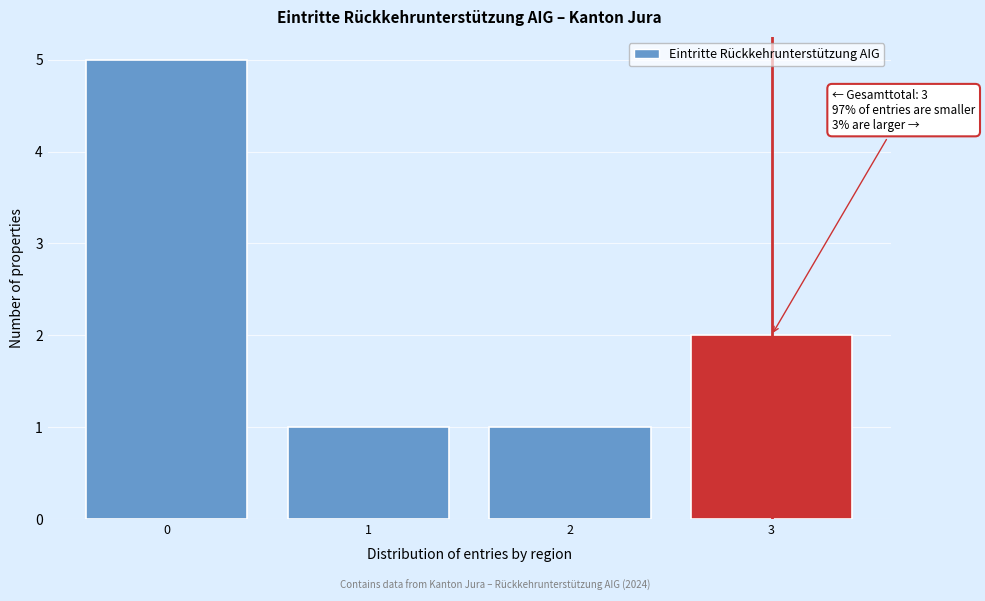

Reading left to right, transcribe all the data shown in this chart.

5	1	1	2